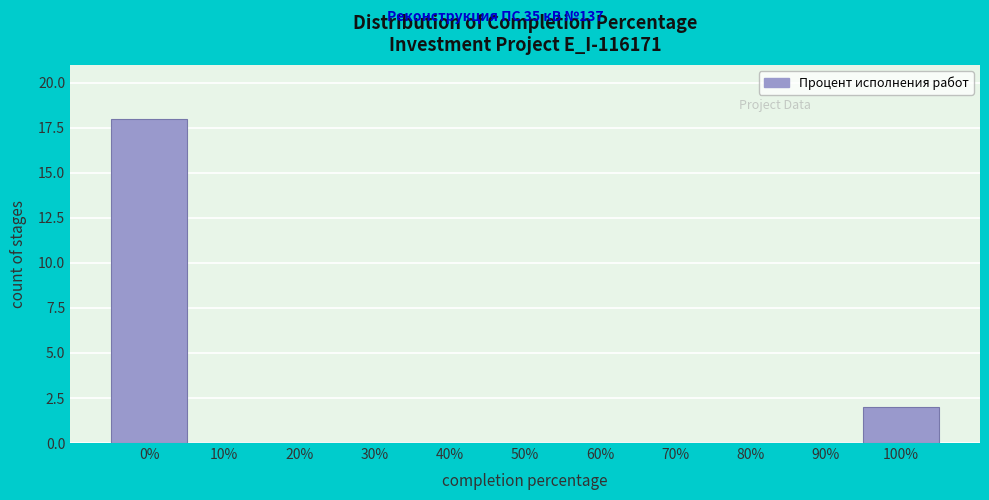

Reading right to left, list all the values displayed in this chart.

100%=2	90%=0	80%=0	70%=0	60%=0	50%=0	40%=0	30%=0	20%=0	10%=0	0%=18